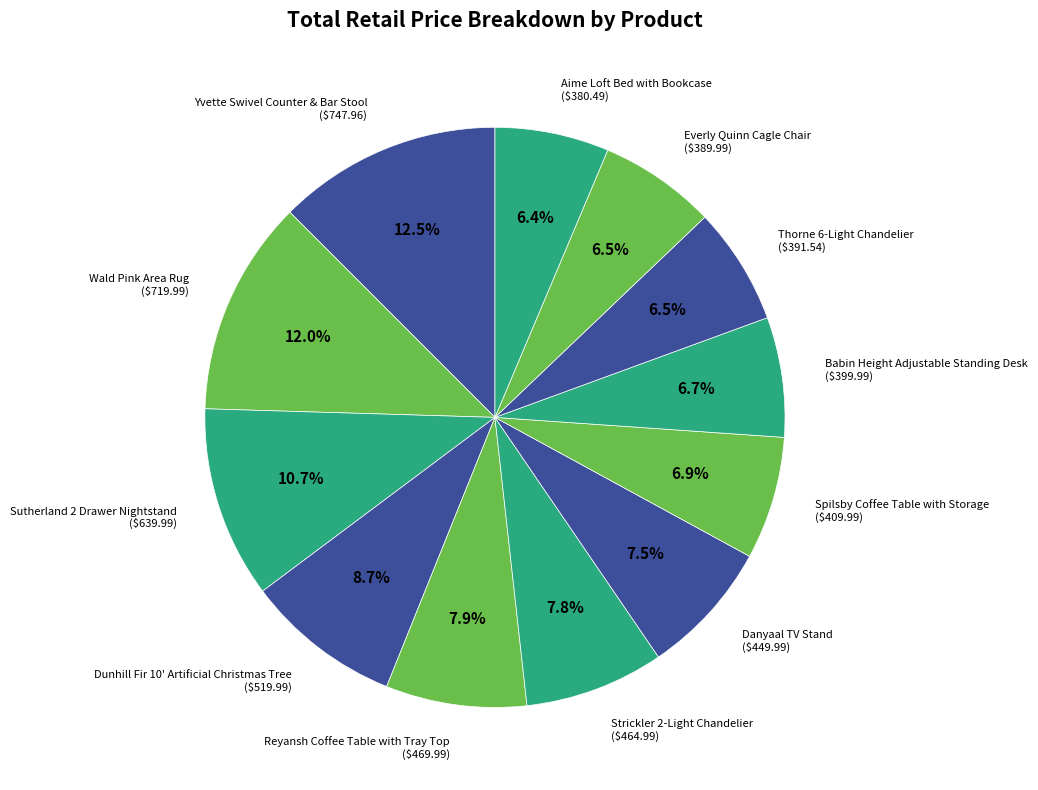

To the nearest percent, what is the average slice percentage?

8%